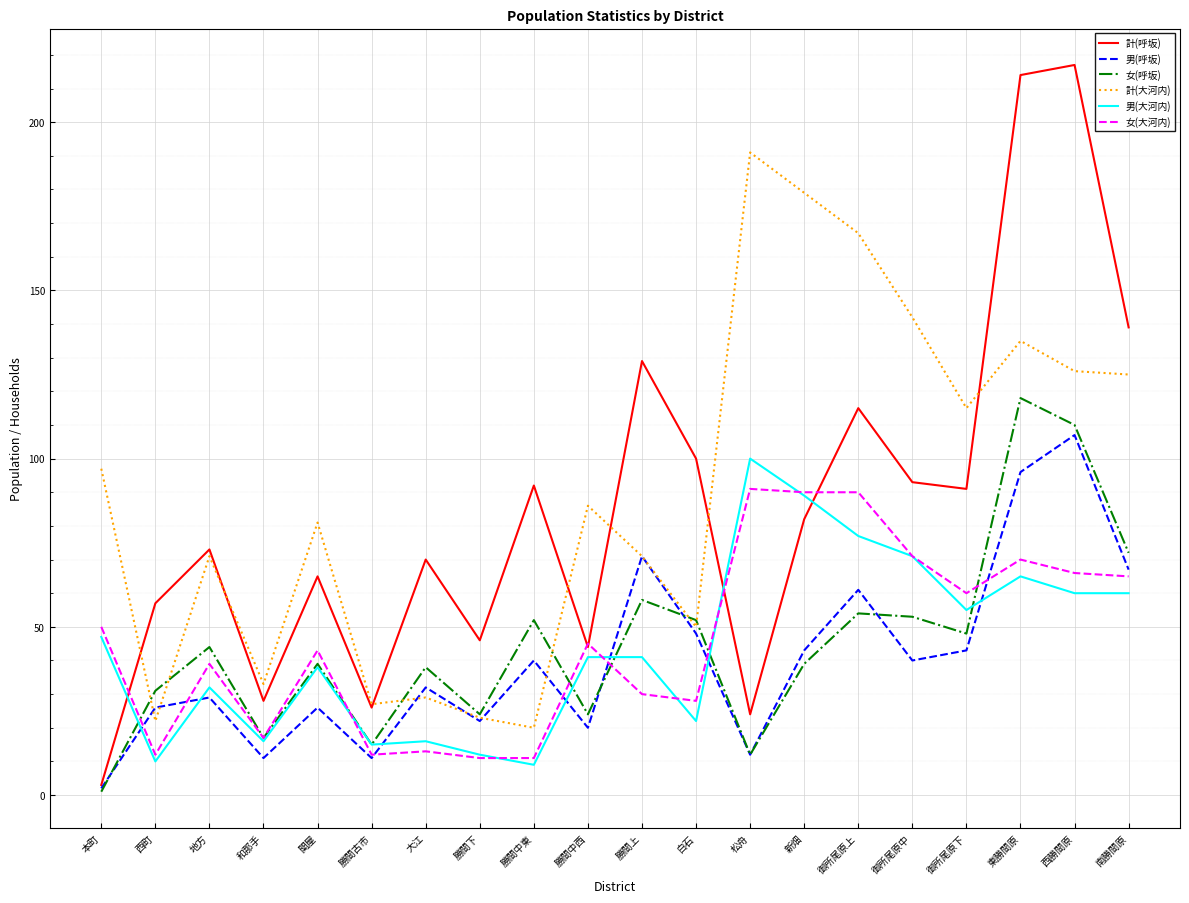

True or false: 計(大河内) and 女(大河内) cross at least once.

False